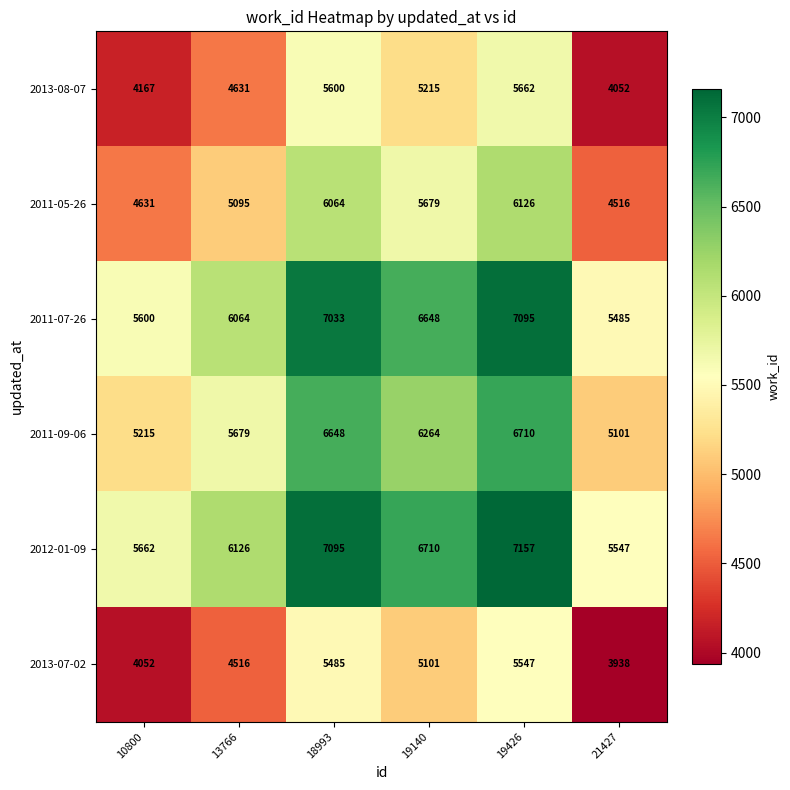

Rank the series by their maximum value, from highest to lowest.

2012-01-09, 2011-07-26, 2011-09-06, 2011-05-26, 2013-08-07, 2013-07-02